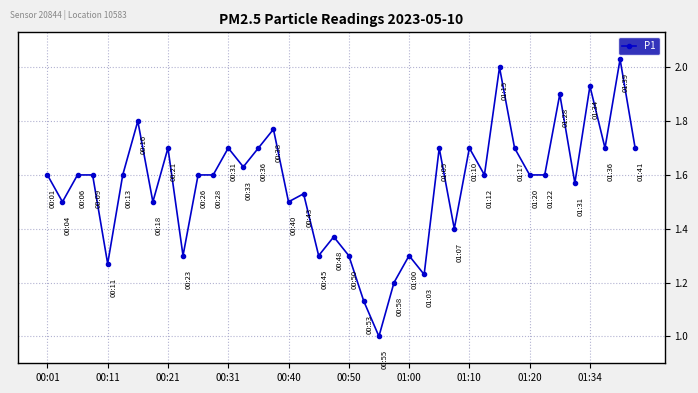

True or false: there are more than 2 points higher than both neighbors.

True